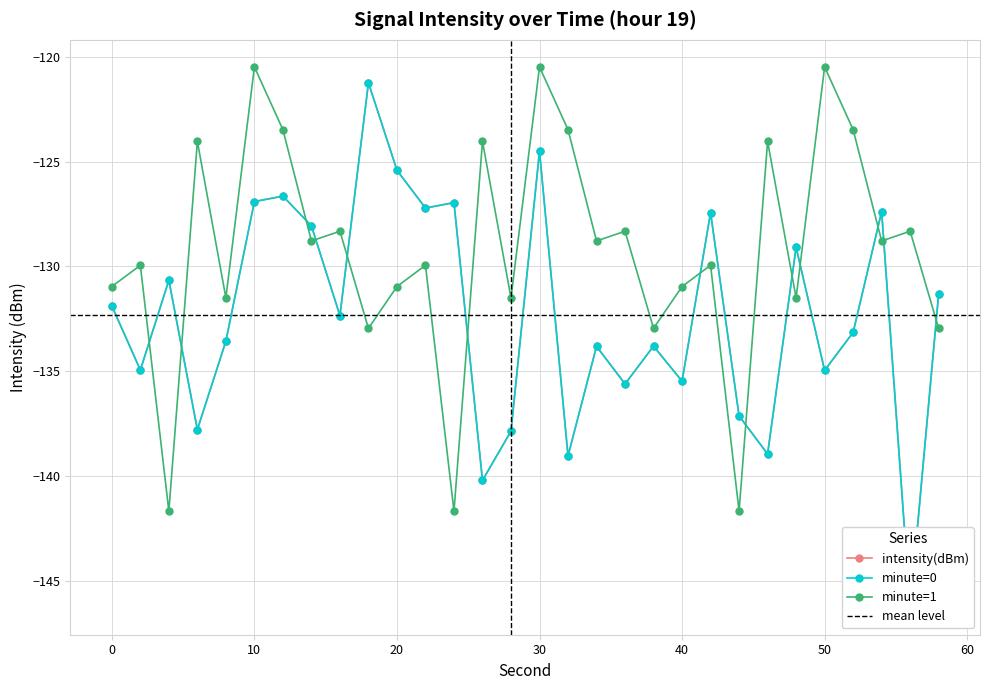

What value does the minute=1 series have at 48?

-131.5